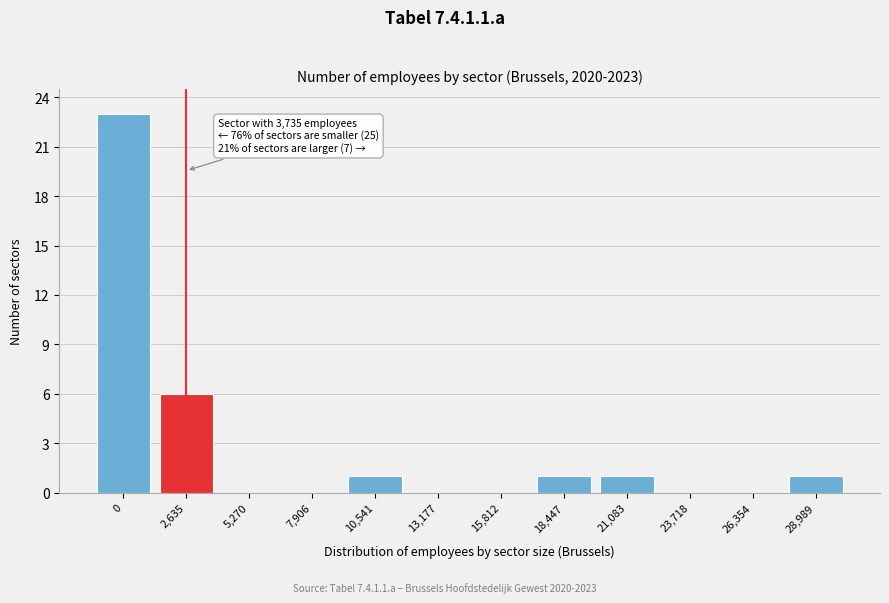

Reading left to right, list all the values displayed in this chart.

0=23	2,635=6	5,270=0	7,906=0	10,541=1	13,177=0	15,812=0	18,447=1	21,083=1	23,718=0	26,354=0	28,989=1